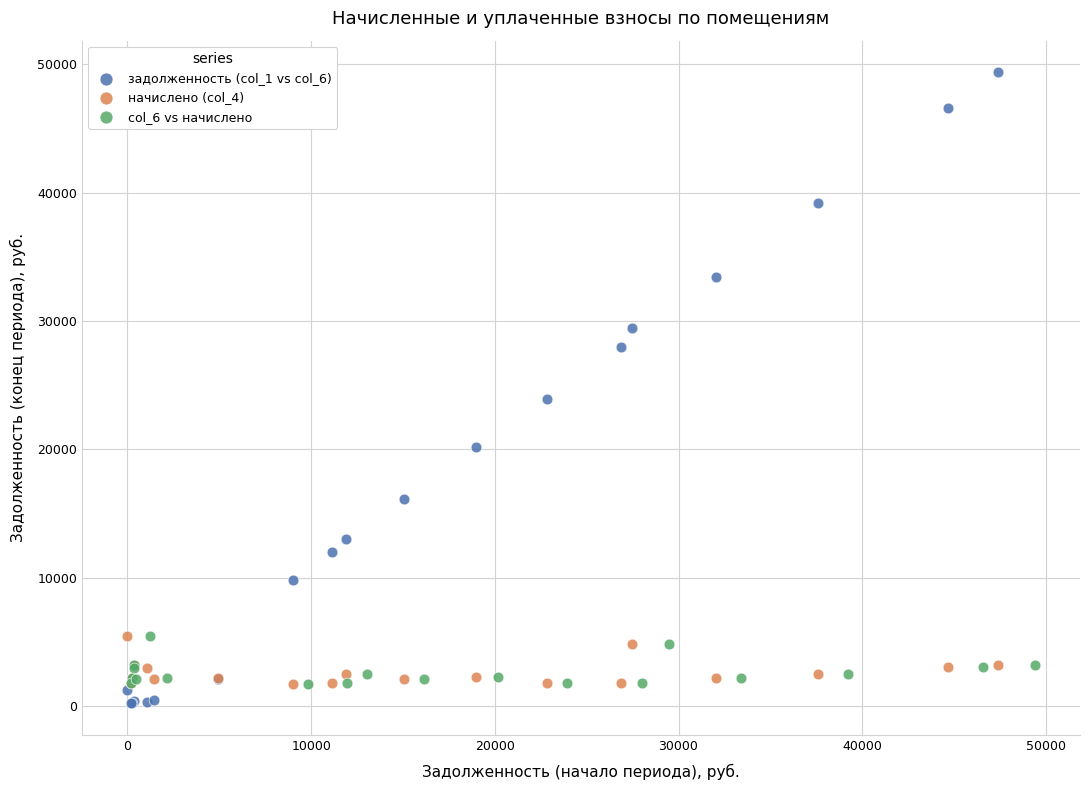

Which series has the largest Y range (max minus min)?

задолженность (col_1 vs col_6)